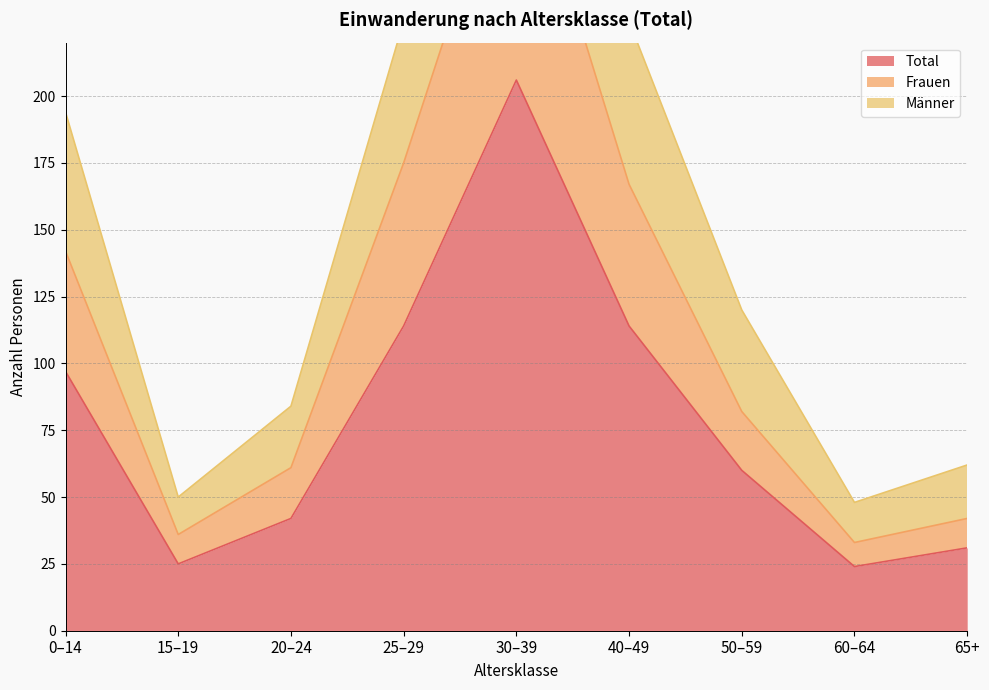

True or false: Frauen and Total intersect in this chart.

False